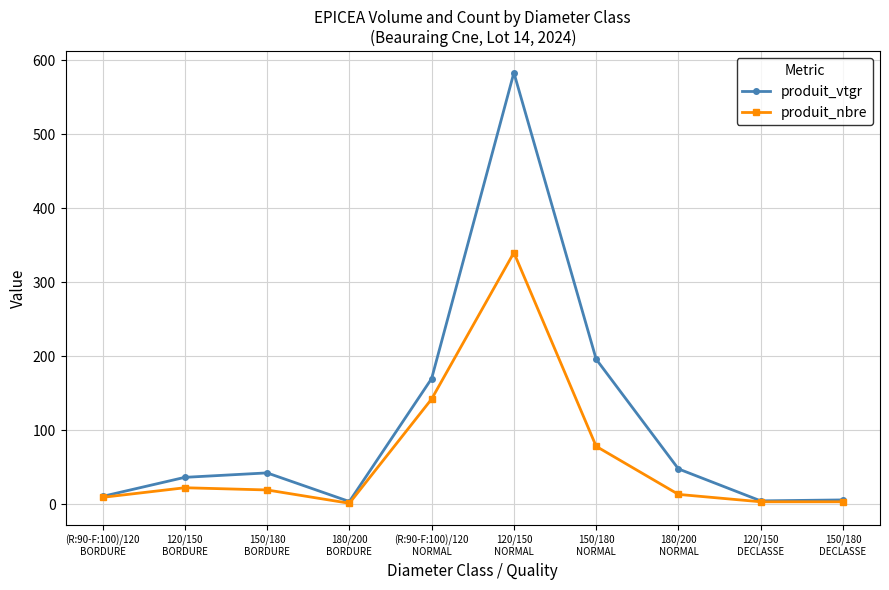

Which series changed the most between 120/150
BORDURE and (R:90-F:100)/120
NORMAL?

produit_vtgr